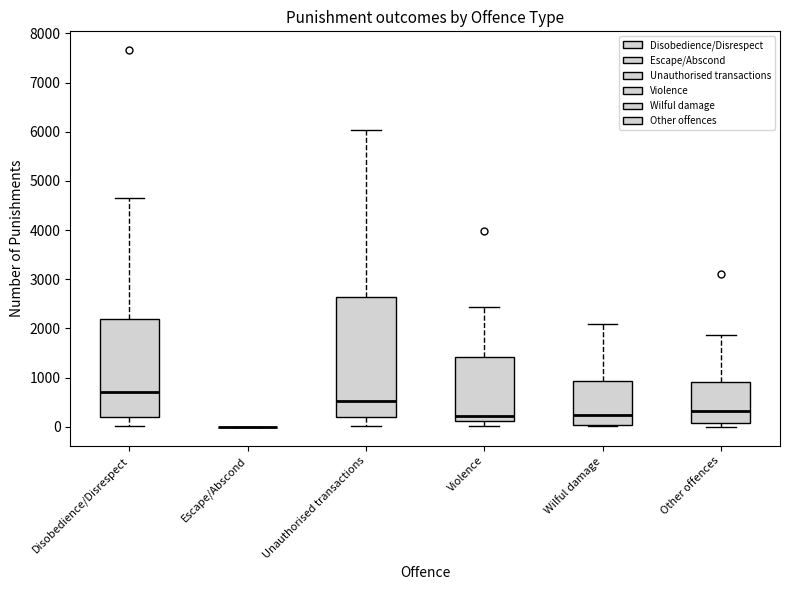

Reading left to right, read every box against the y-axis: the position of its median line, the range the box covers, and the ends of its whiskers. The values are not printed on the chart, so give them approximately, as read against the axis.

Disobedience/Disrespect: median 700, box 200 to 2200, whiskers 0 to 4600
Escape/Abscond: box collapsed to a line at 0, whiskers 0 to 0
Unauthorised transactions: median 500, box 200 to 2600, whiskers 0 to 6000
Violence: median 200, box 100 to 1400, whiskers 0 to 2400
Wilful damage: median 200, box 0 to 900, whiskers 0 (just below the box's lower edge) to 2100
Other offences: median 300, box 100 to 900, whiskers 0 to 1900